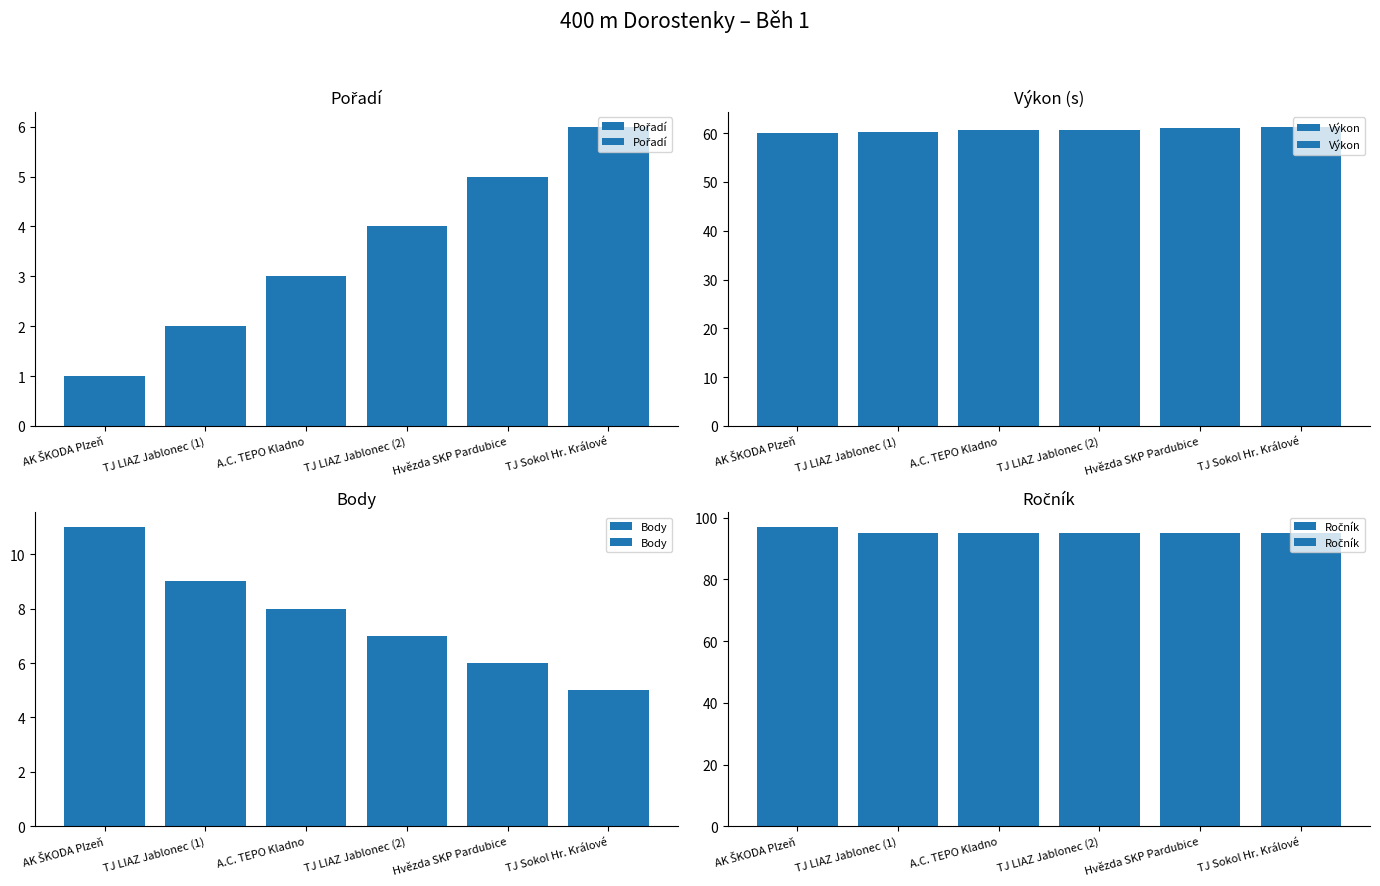

Which series has the widest spread of values?

Body